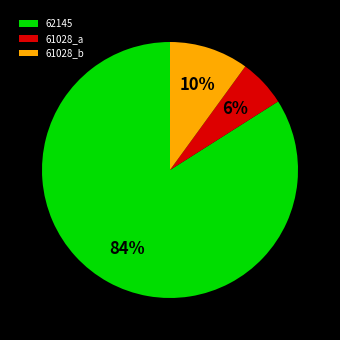

How many slices are in this pie chart?

3